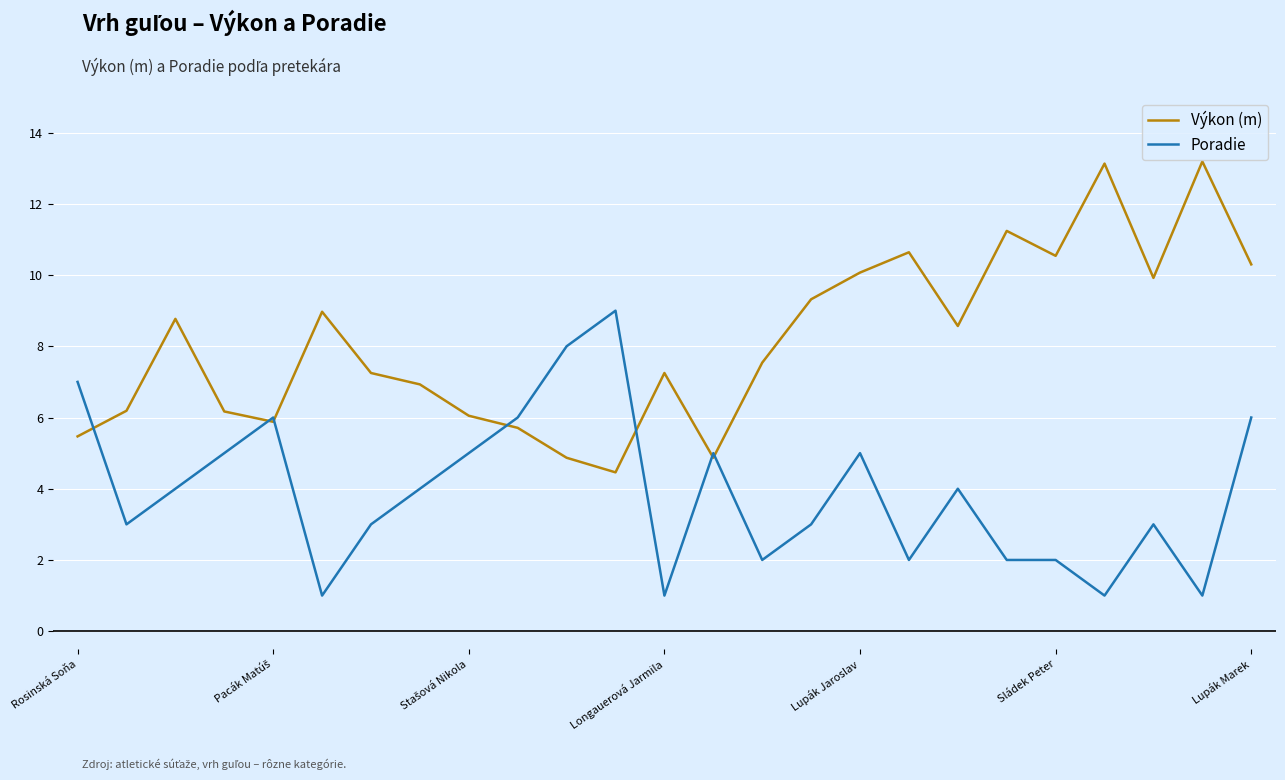

What is the sum of all Poradie values?

98.0